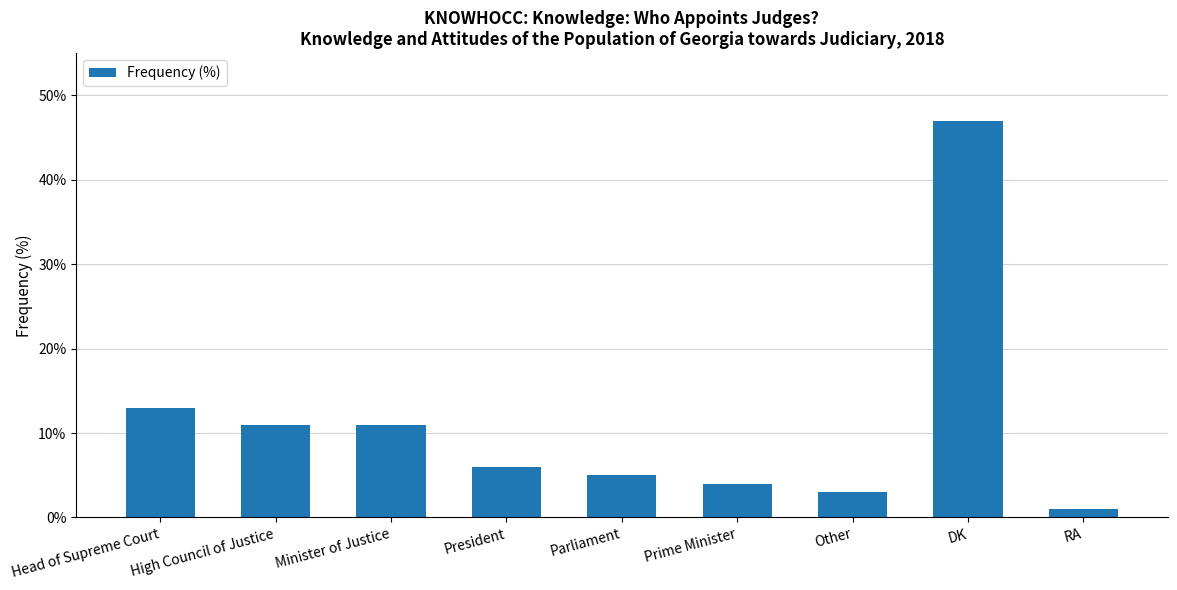

Reading left to right, transcribe all the data shown in this chart.

13	11	11	6	5	4	3	47	1